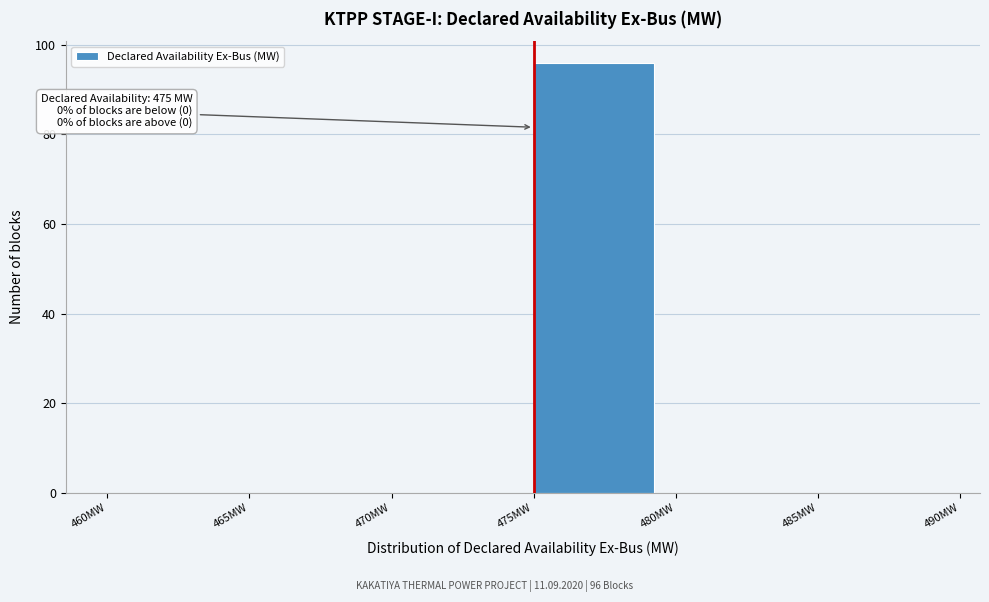

Over which range of the x-axis is the bar tallest?

475 to 480